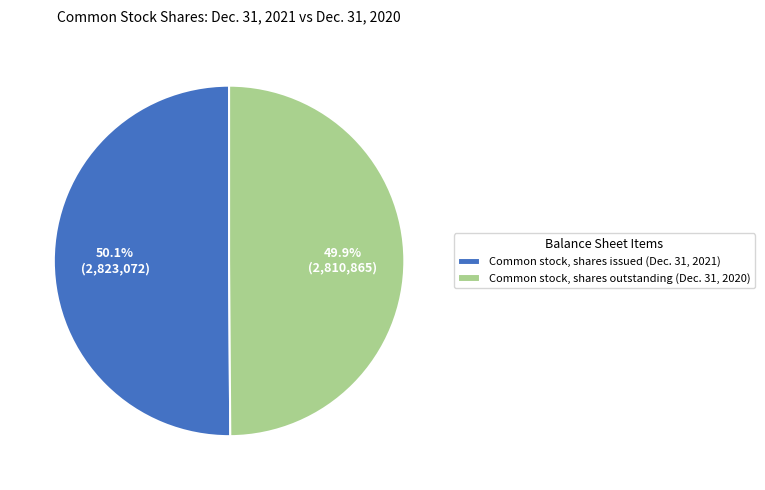

How many segments does this pie chart have?

2